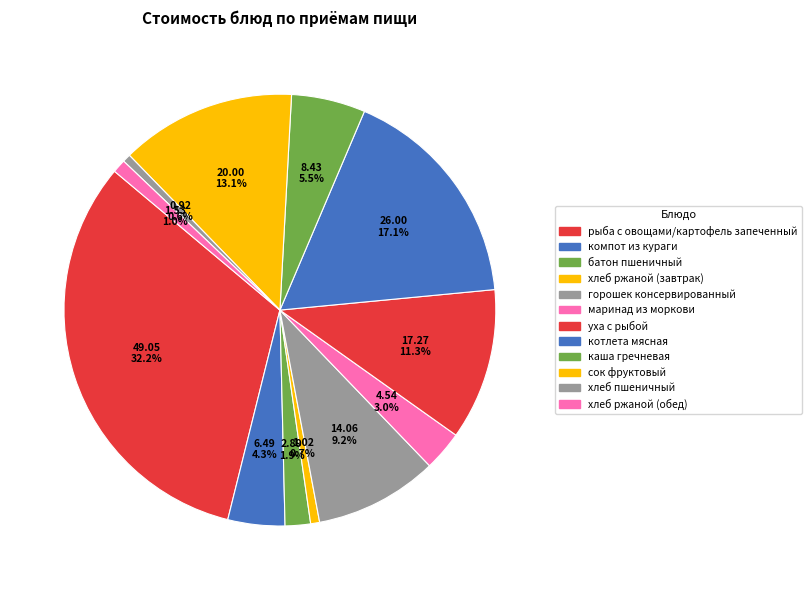

Does any single category account for the majority?

No